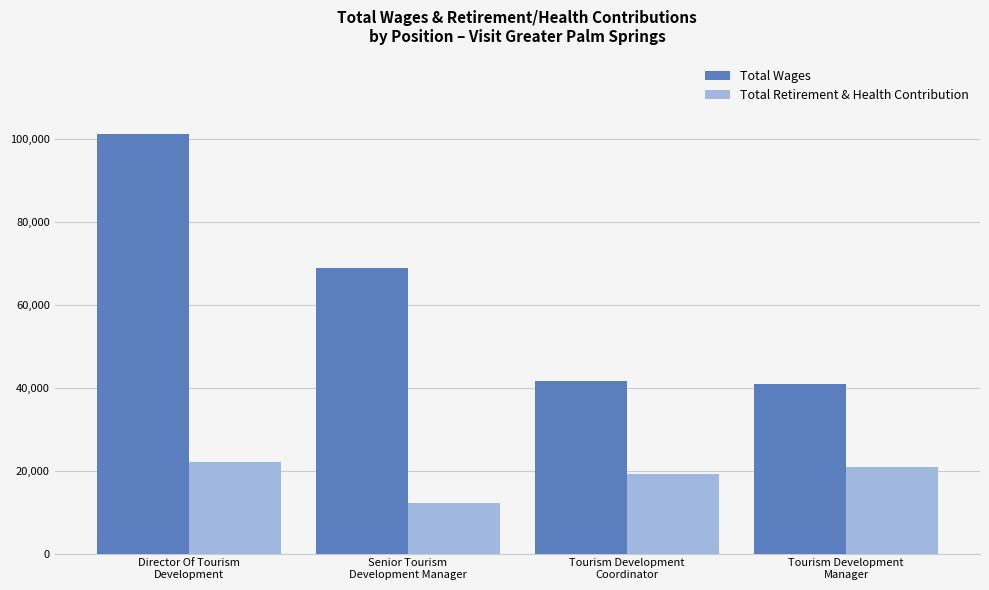

At which label does Total Retirement & Health Contribution reach its minimum?

Senior Tourism
Development Manager